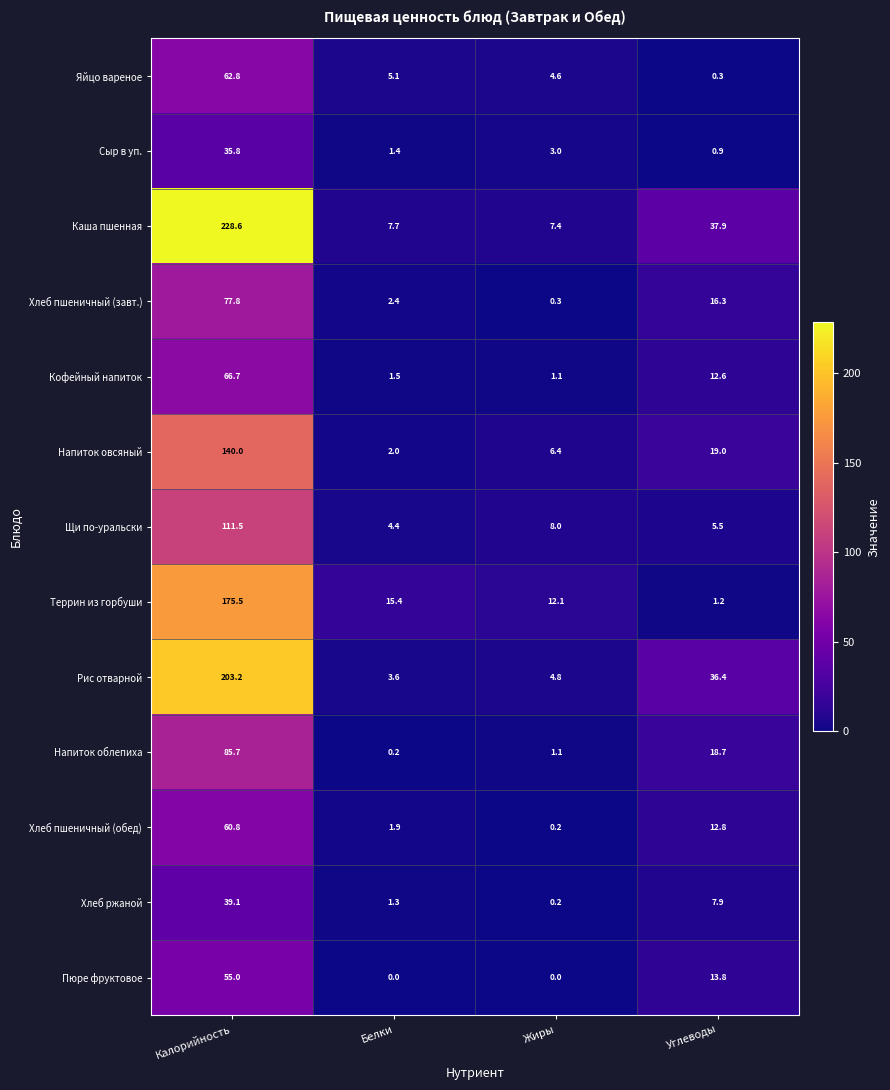

What is the difference between the second highest and minimum values in the Каша пшенная series?

30.5